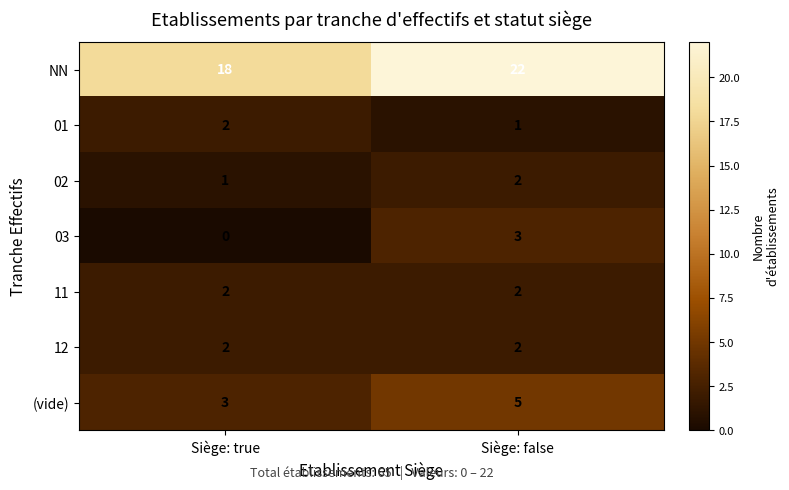

Which series changed the most between Siège: true and Siège: false?

NN